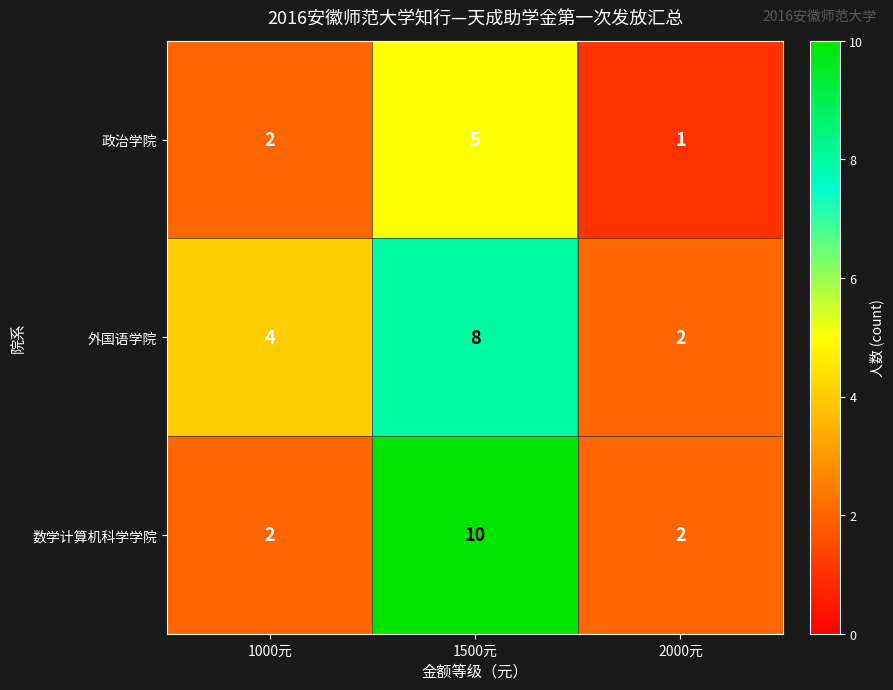

What is the difference between the 外国语学院 values at 1000元 and 1500元?

4